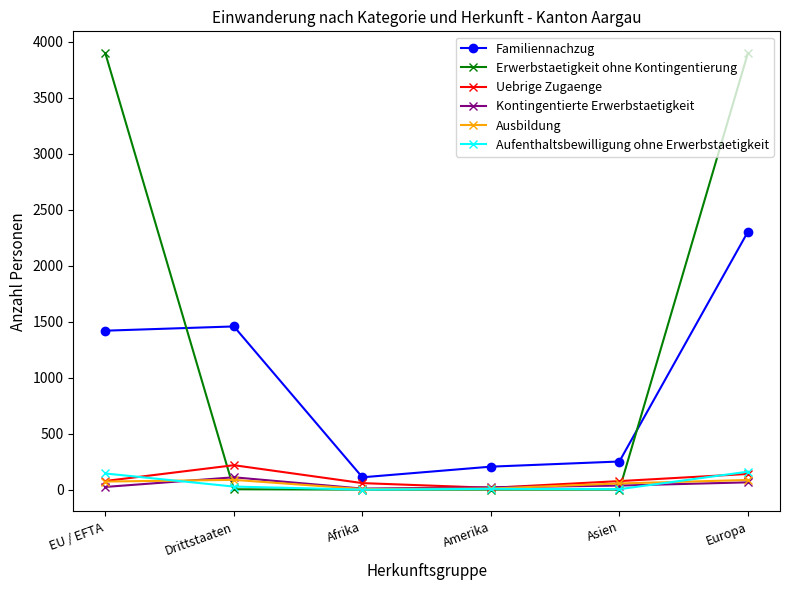

Is this an area chart (filled region under the line)?

No